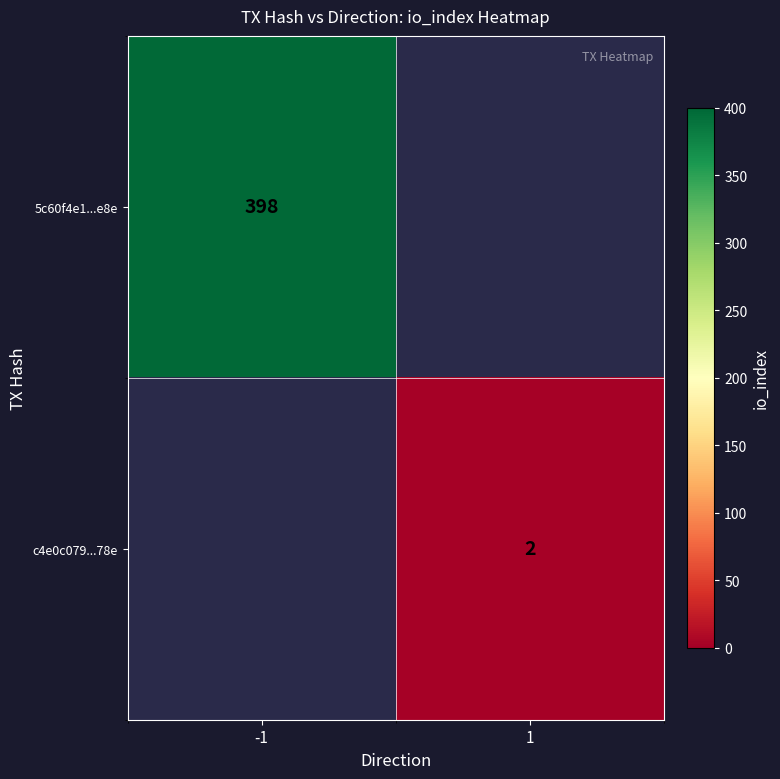

Which category has the highest value in the 5c60f4e1...e8e series?

-1